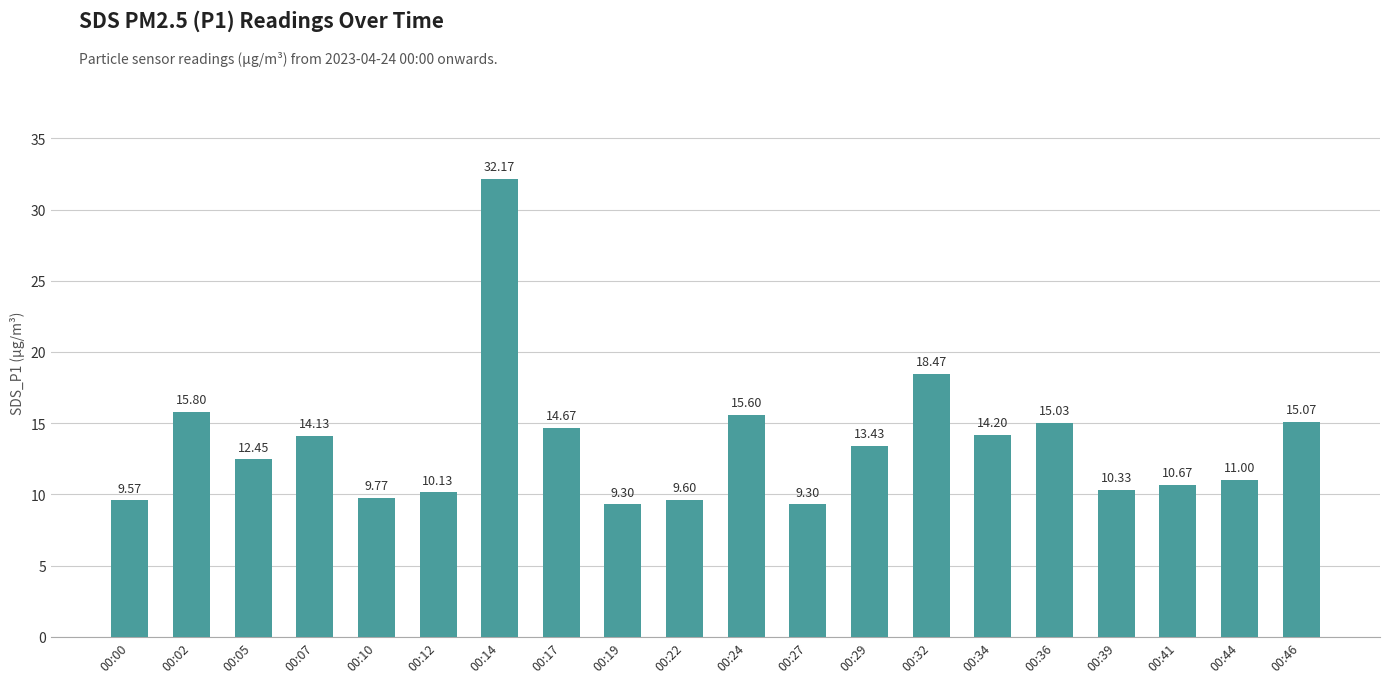

Where does the data first go above 13?

00:02